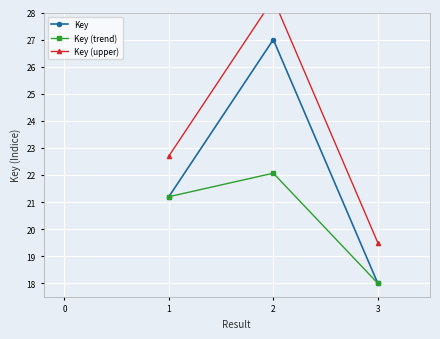

What is the maximum value for Key?

27.0